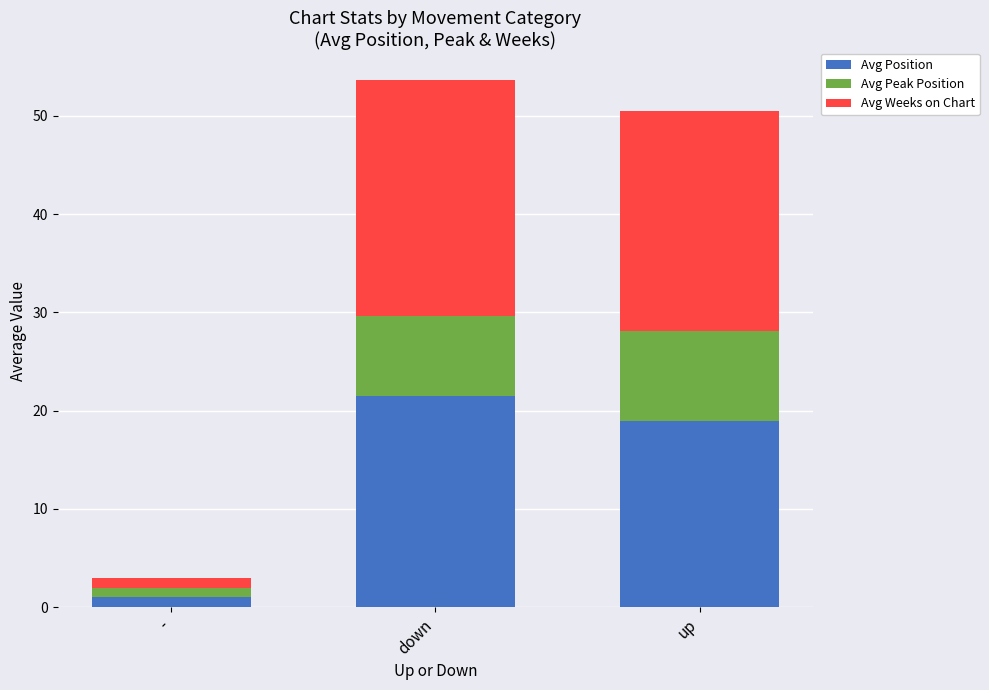

Is it true that Avg Position equals 31.9 at up?

False